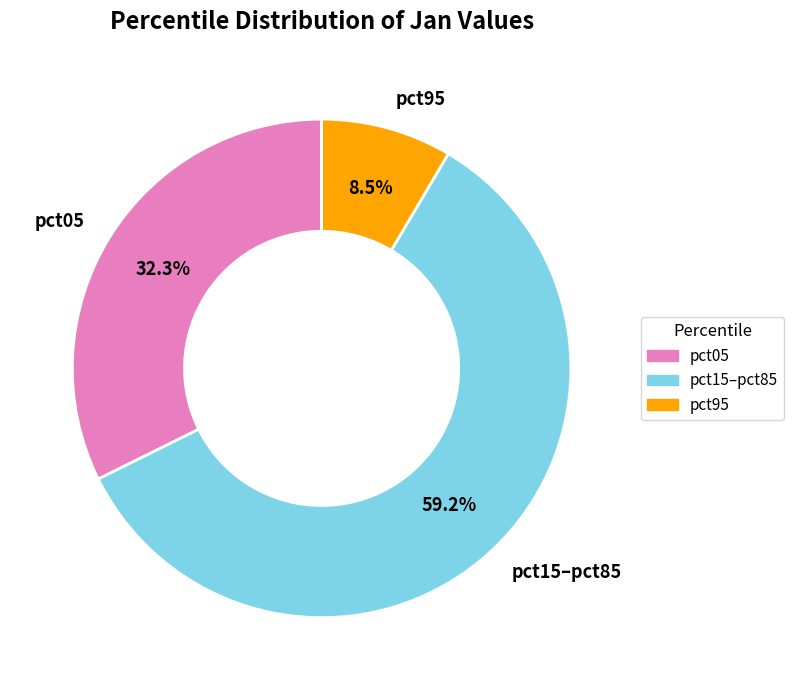

What is the largest slice in the pie chart?

pct15–pct85